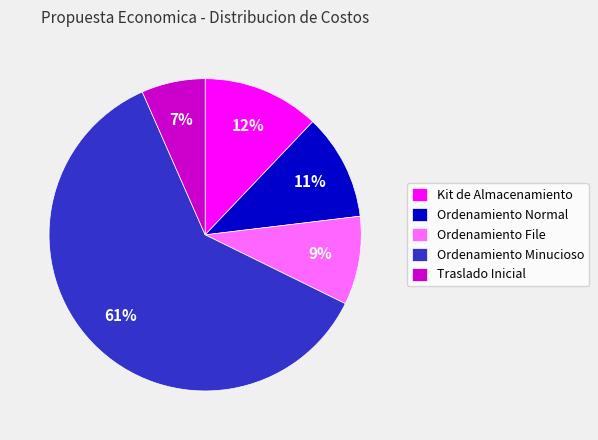

What is the majority slice?

Ordenamiento Minucioso